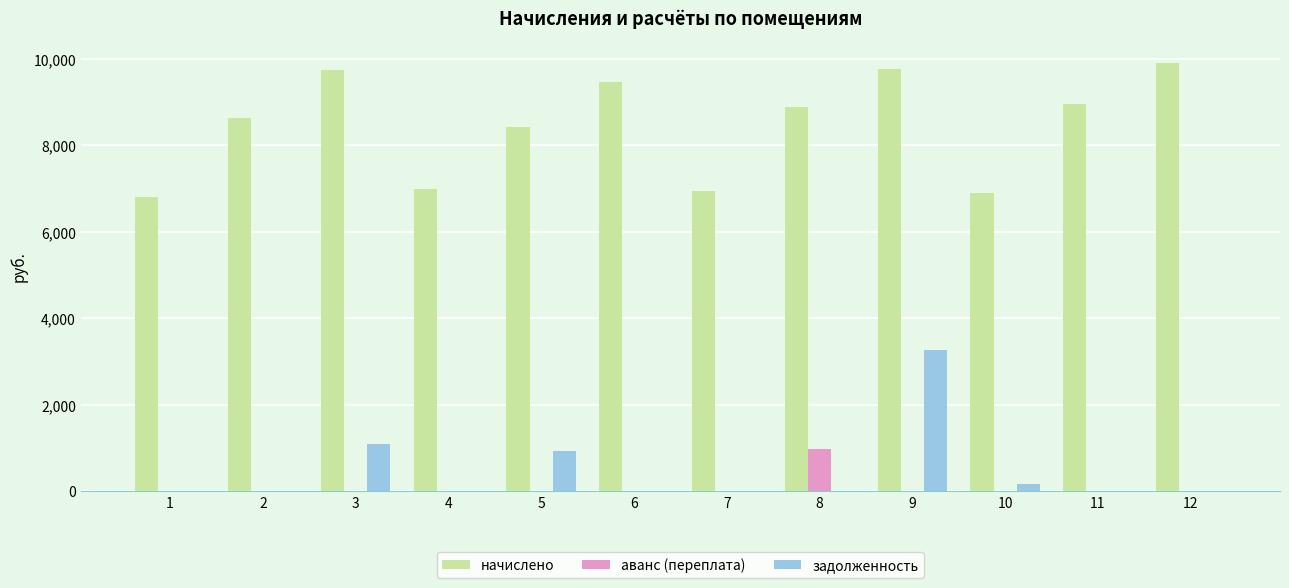

Which series changed the most between 1 and 9?

задолженность